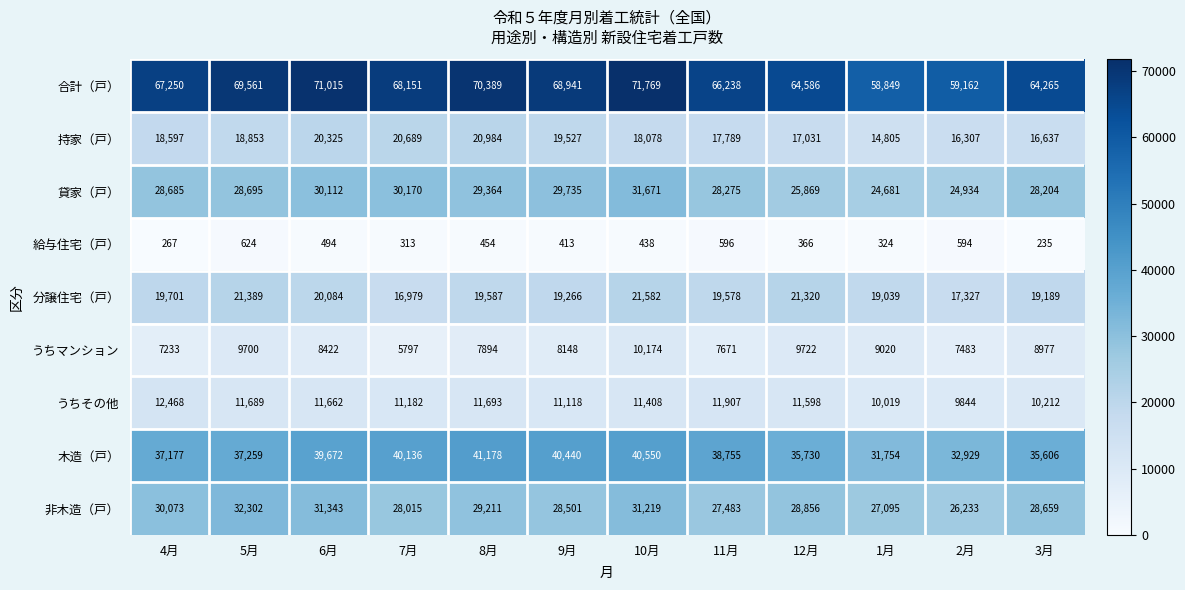

What is the average value of the 持家（戸） series?

18302